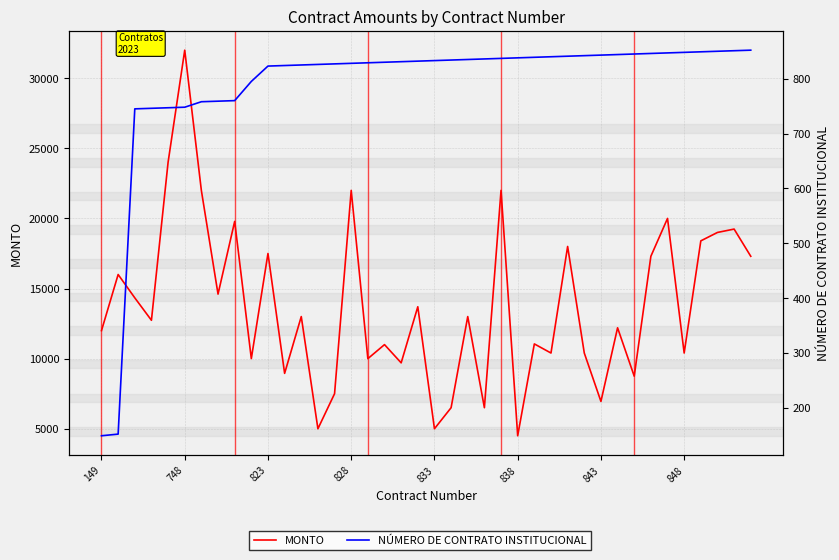

At how many categories does at least one series exceed 18926?

9